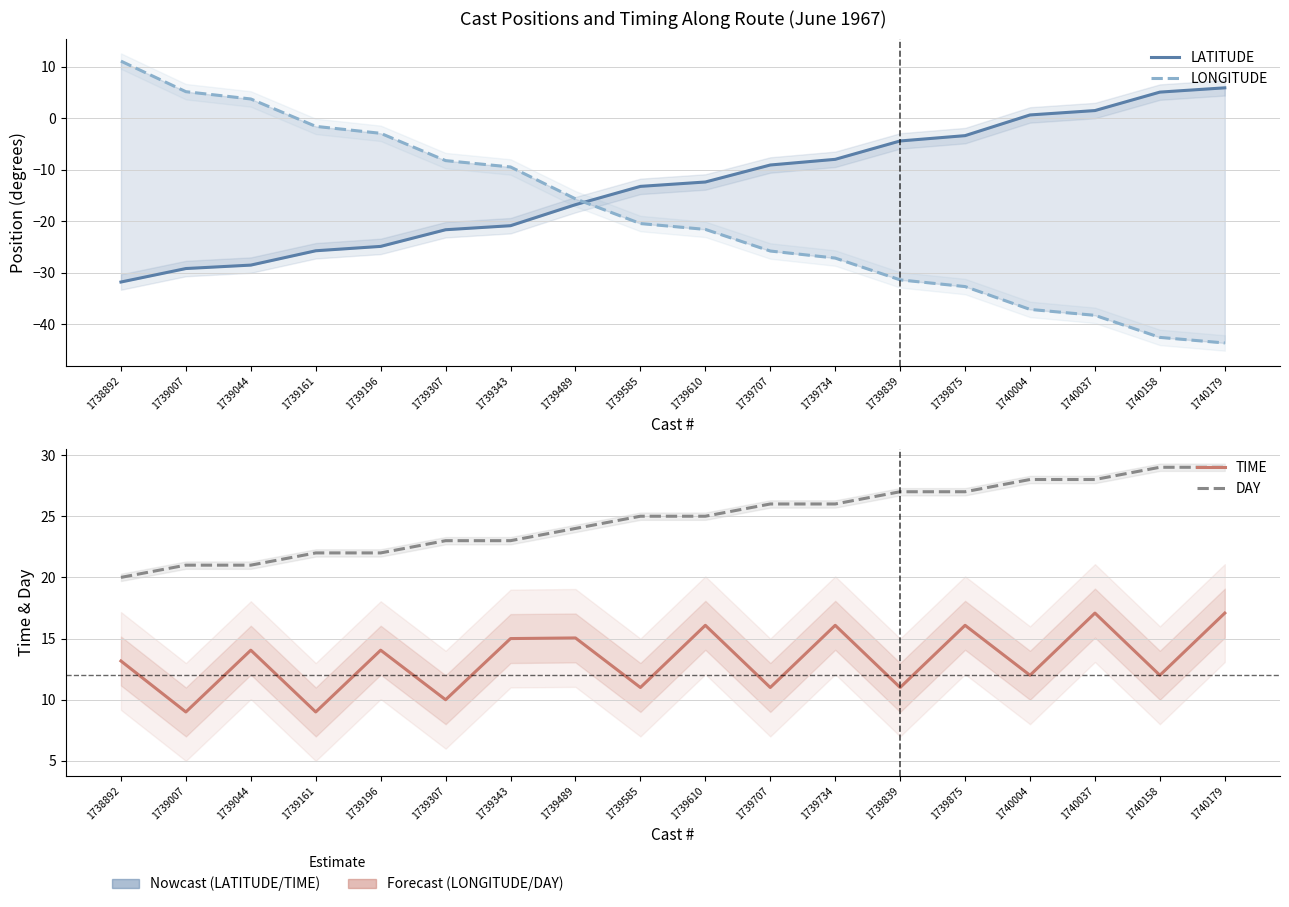

Where does the TIME series first go above 14?

1739044